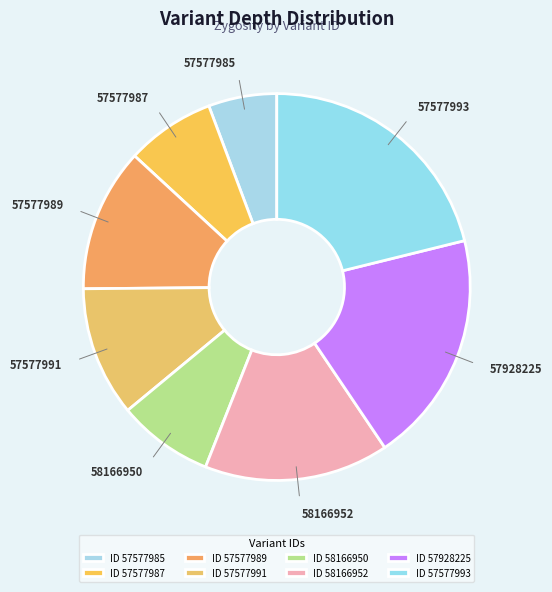

What percentage is NOT represented by 57577987?

92.6%